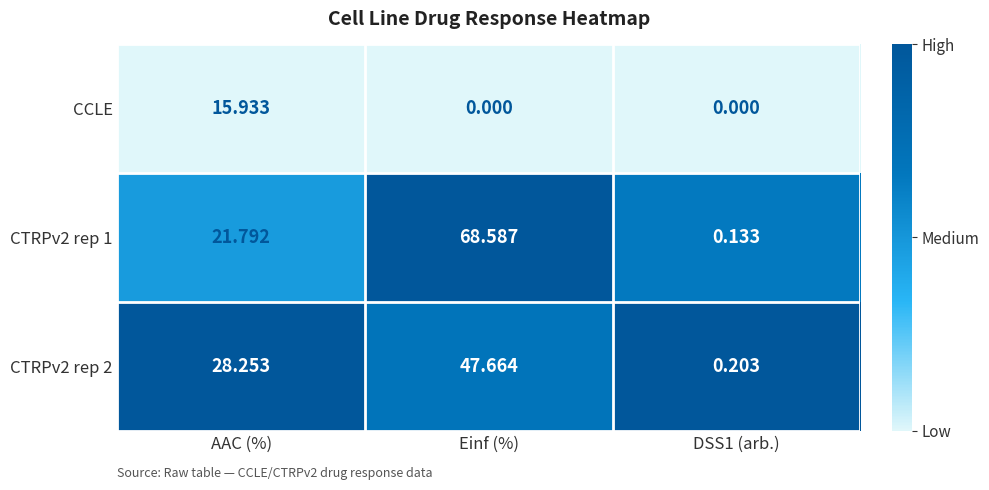

At which label does CTRPv2 rep 2 first exceed 28?

AAC (%)